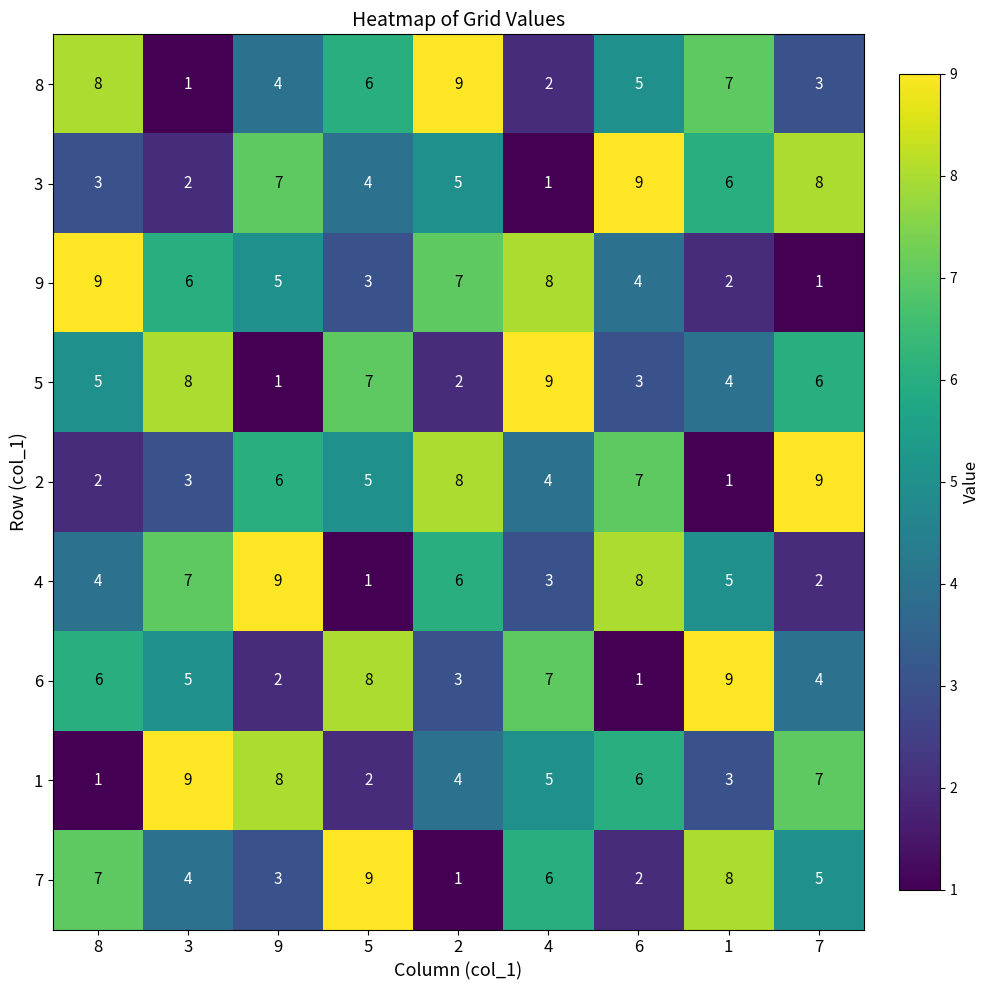

Where does the 6 series first go above 5?

8